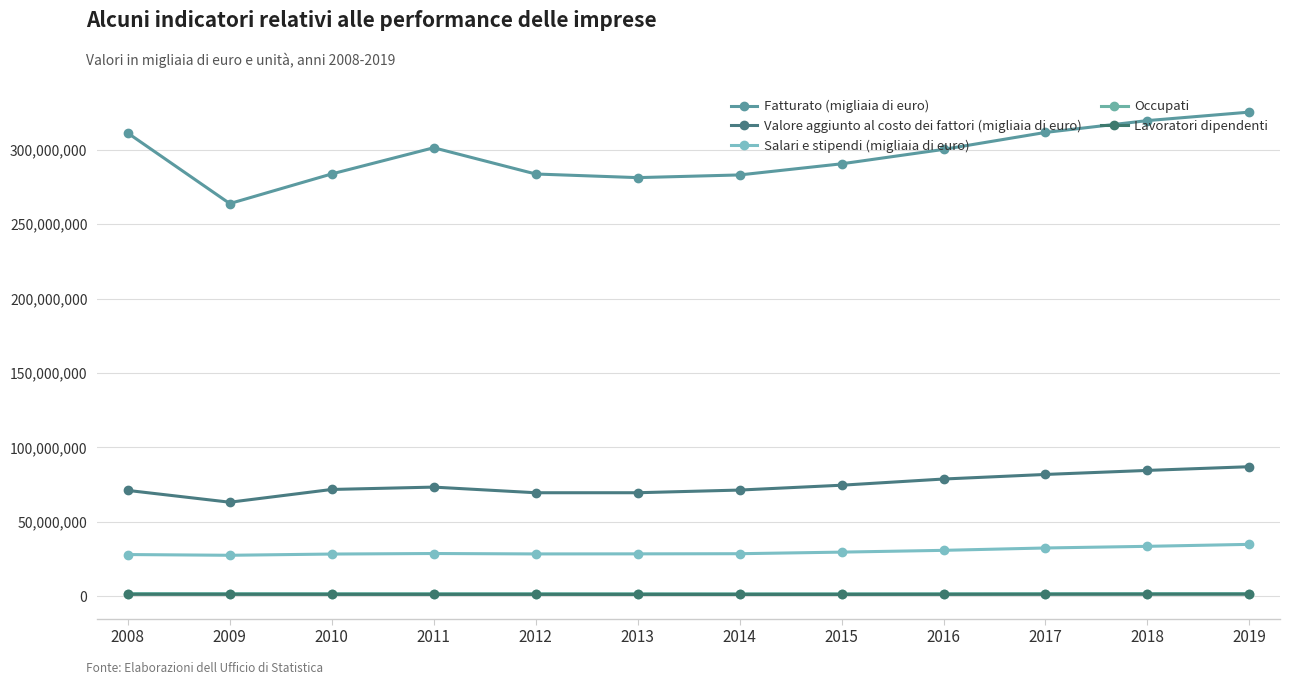

How many lines are shown in the chart?

5